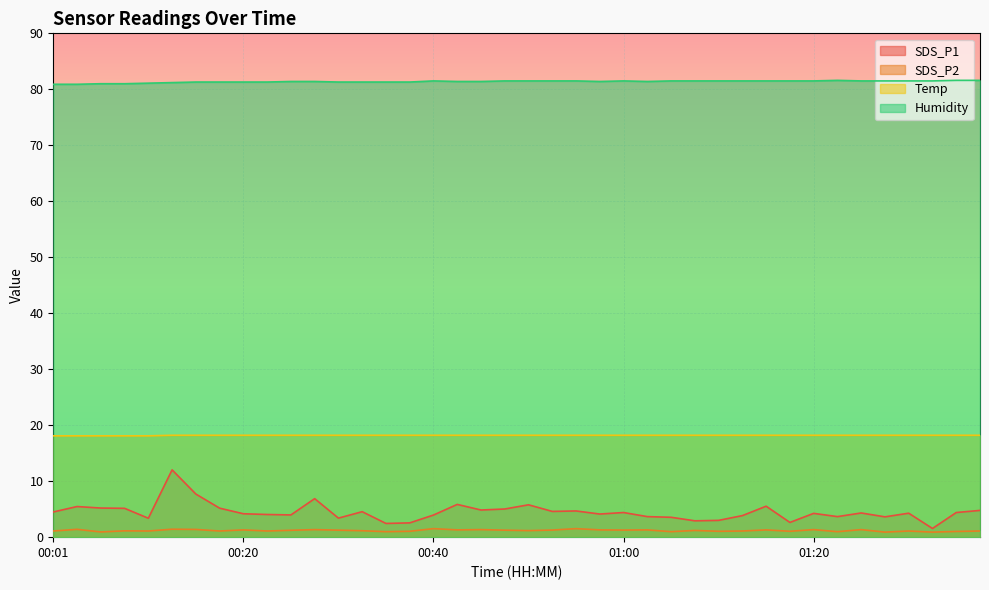

Reading left to right, extract all data points from this chart.

SDS_P1: 4.5	5.5	5.2	5.2	3.4	12.0	7.7	5.2	4.2	4.0	4.0	6.9	3.4	4.5	2.5	2.5	4.0	5.8	4.8	5.0	5.8	4.6	4.7	4.1	4.4	3.7	3.5	2.9	3.0	3.9	5.5	2.6	4.2	3.7	4.3	3.6	4.3	1.6	4.4	4.8
SDS_P2: 1.1	1.4	0.9	1.1	1.1	1.4	1.4	1.1	1.3	1.1	1.2	1.4	1.2	1.1	1.0	1.1	1.5	1.3	1.4	1.2	1.2	1.3	1.5	1.3	1.3	1.3	1.0	1.2	1.1	1.1	1.3	1.1	1.4	1.0	1.4	0.9	1.1	0.9	1.0	1.1
Temp: 18.1	18.1	18.1	18.1	18.1	18.2	18.2	18.2	18.2	18.2	18.2	18.2	18.2	18.2	18.2	18.2	18.2	18.2	18.2	18.2	18.2	18.2	18.2	18.2	18.2	18.2	18.2	18.2	18.2	18.2	18.2	18.2	18.2	18.2	18.2	18.2	18.2	18.2	18.2	18.2
Humidity: 80.9	80.9	81.0	81.0	81.1	81.2	81.3	81.3	81.3	81.3	81.4	81.4	81.3	81.3	81.3	81.3	81.5	81.4	81.4	81.5	81.5	81.5	81.5	81.4	81.5	81.4	81.5	81.5	81.5	81.5	81.5	81.5	81.5	81.6	81.5	81.5	81.5	81.5	81.6	81.6